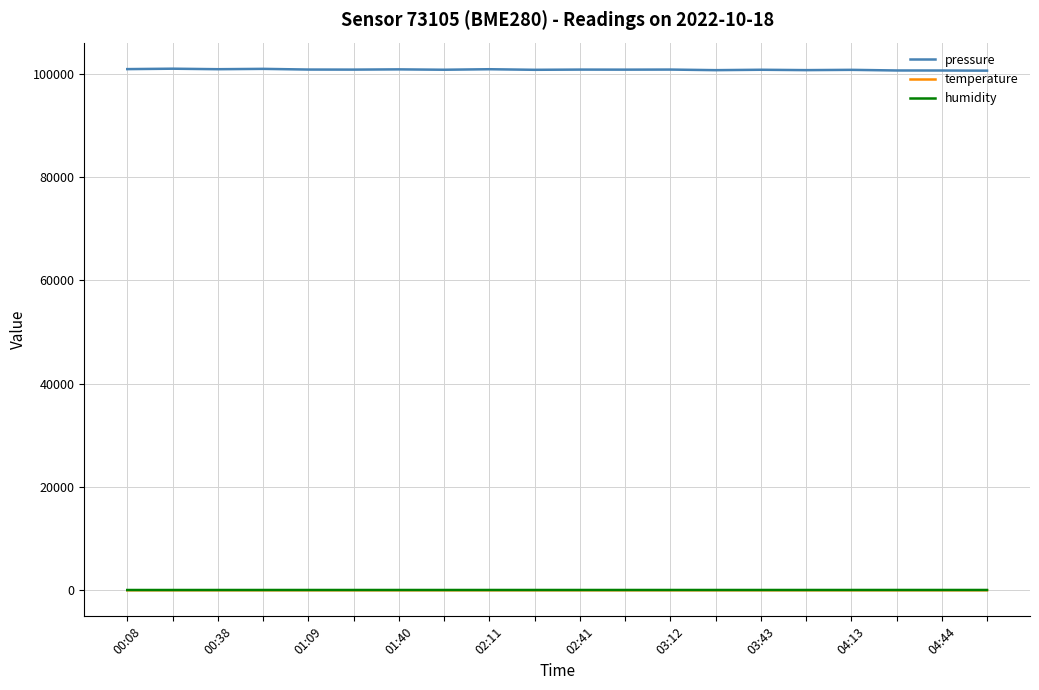

How many series are shown in this chart?

3